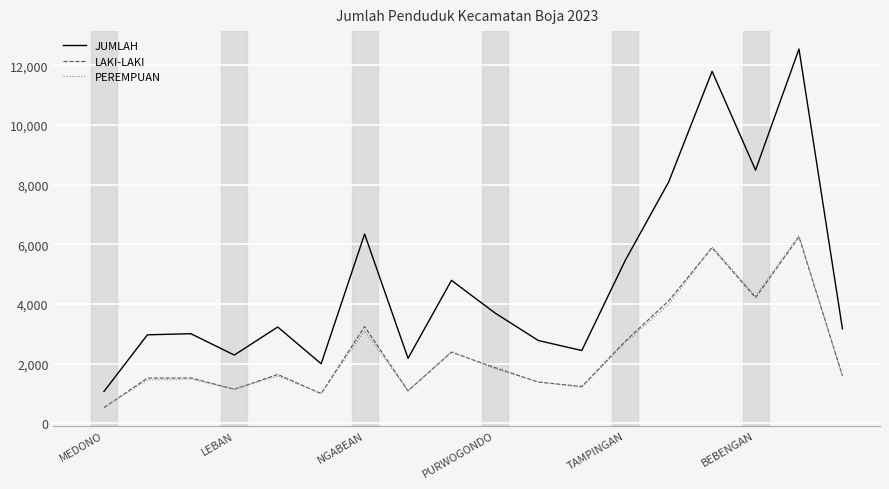

What is the minimum value shown in the chart?

526